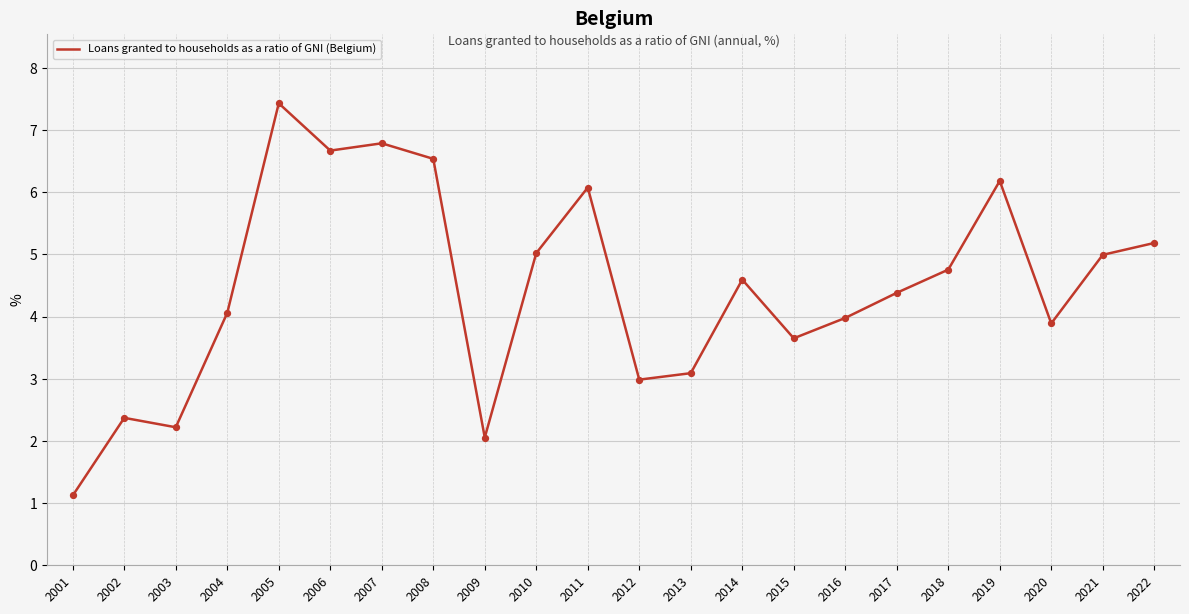

Which has a higher value, 2005 or 2022?

2005